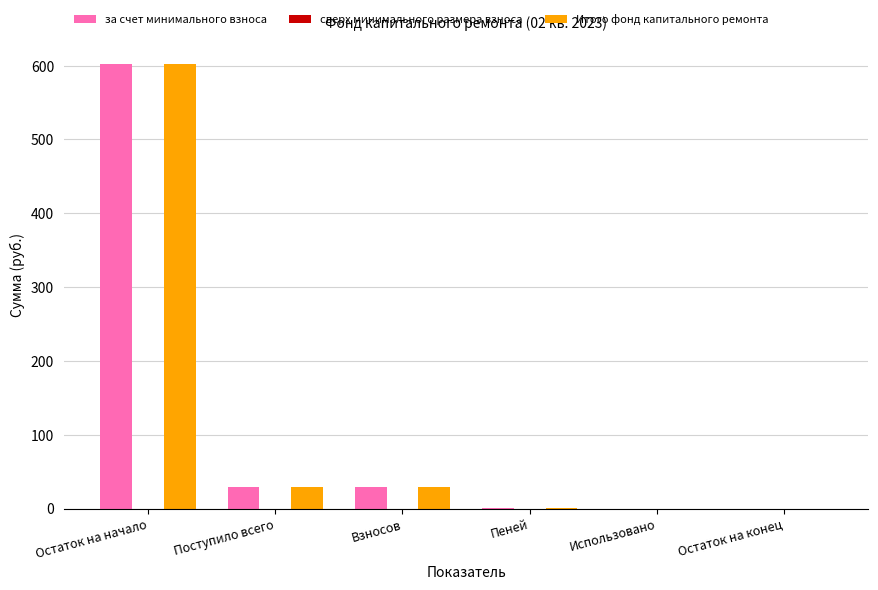

Is the value of за счет минимального взноса at Остаток на начало greater than the value of Итого фонд капитального ремонта at Использовано?

Yes